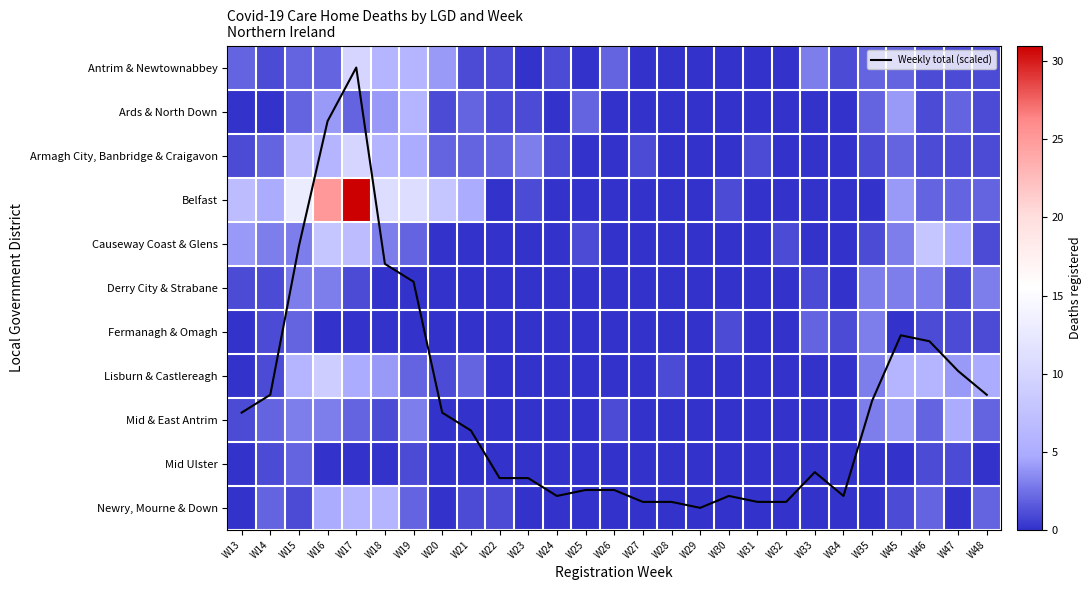

The Weekly total (scaled) series shows 2.4 at W28. True or false?

False